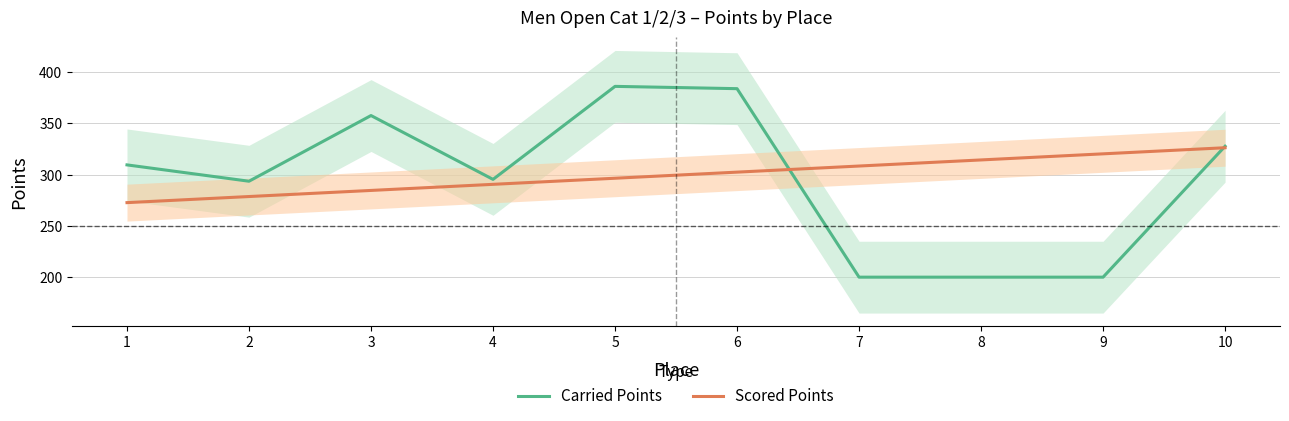

What is the sum of the Scored Points values at 7 and 1?

580.9